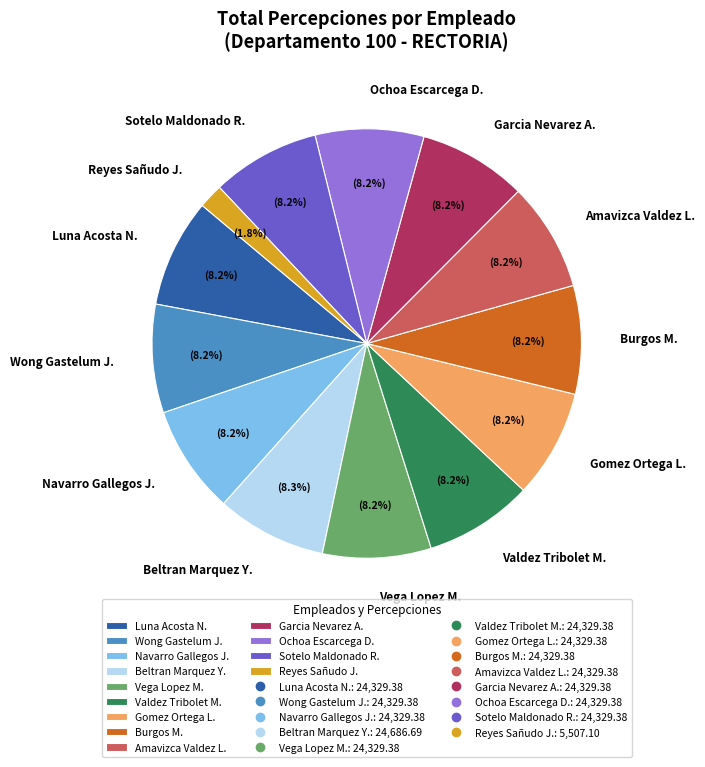

Does Vega Lopez M. represent more than half of the total?

No